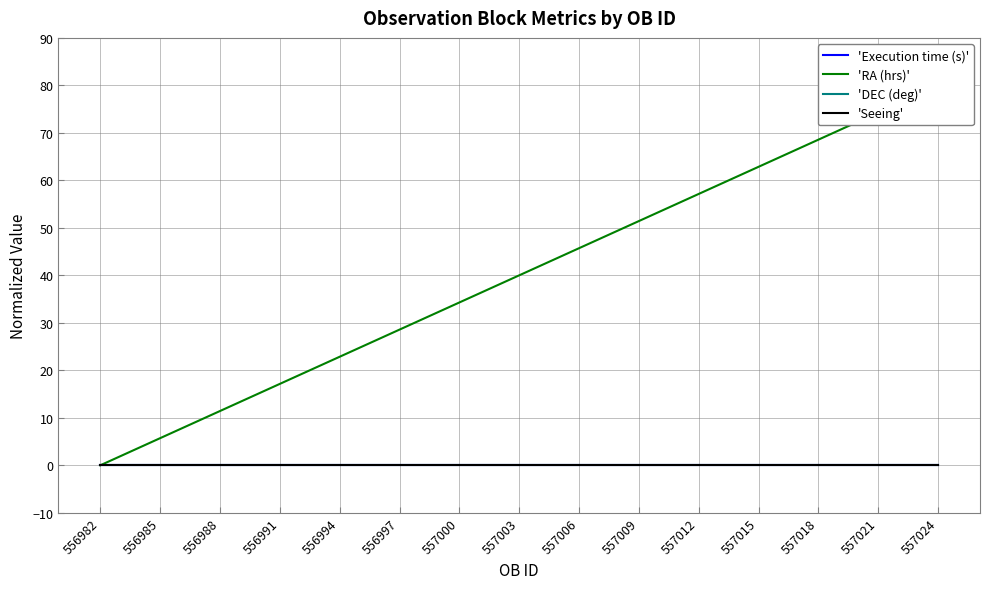

True or false: 'DEC (deg)' and 'Execution time (s)' intersect in this chart.

False